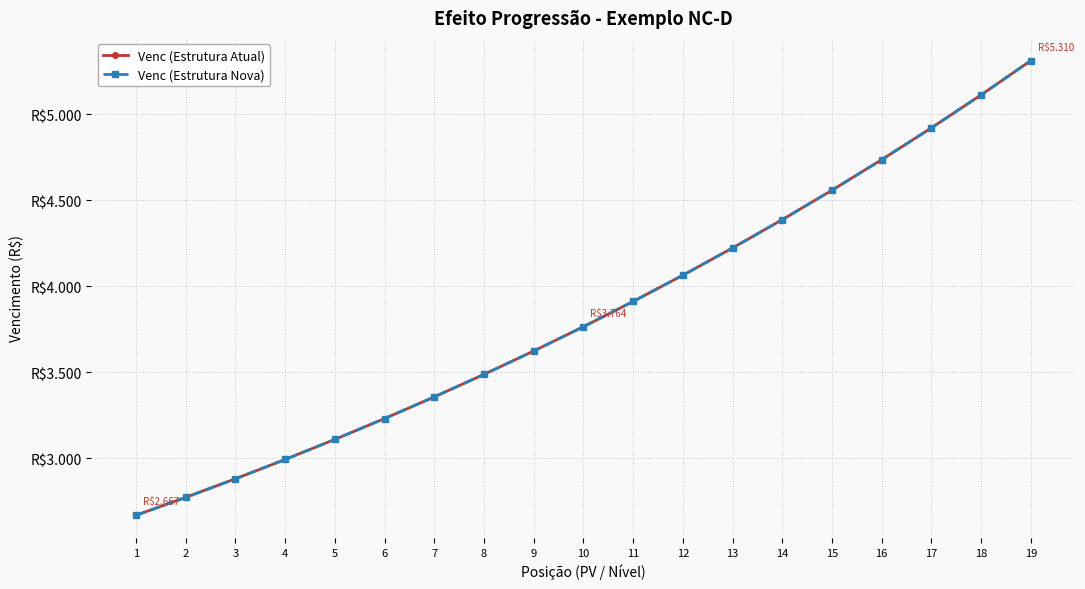

True or false: Venc (Estrutura Atual) has more than 0 points higher than both neighbors.

False